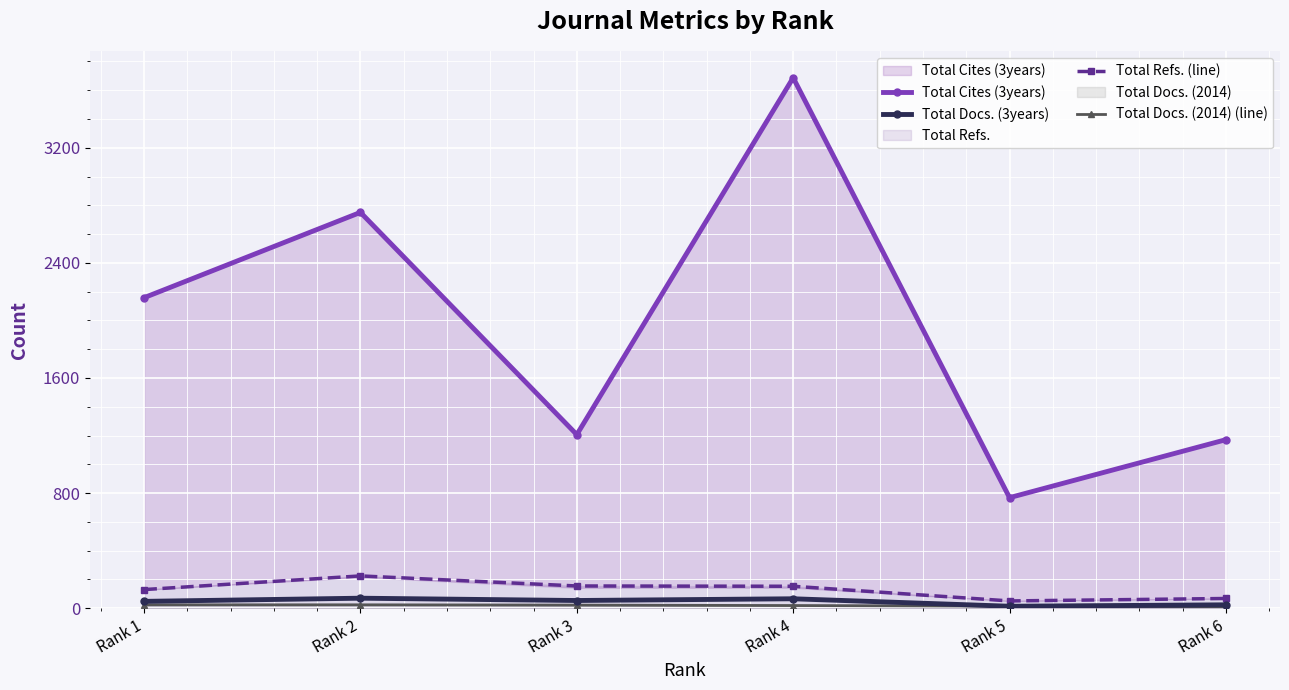

At which label is Total Cites (3years) closest to 2227?

Rank 1